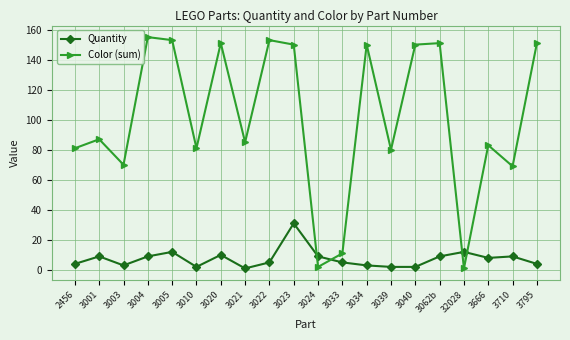

True or false: Quantity has a value of 15 at 3024.

False